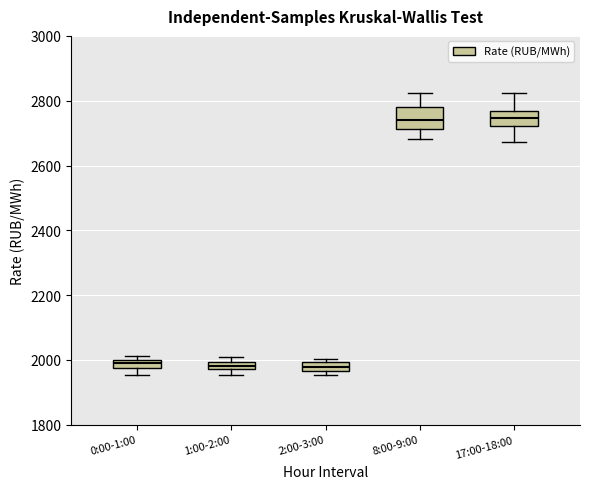

Where is the upper edge of the box for 0:00-1:00 on the y-axis? The values are not printed on the chart, so give them approximately, as read against the axis.

2000